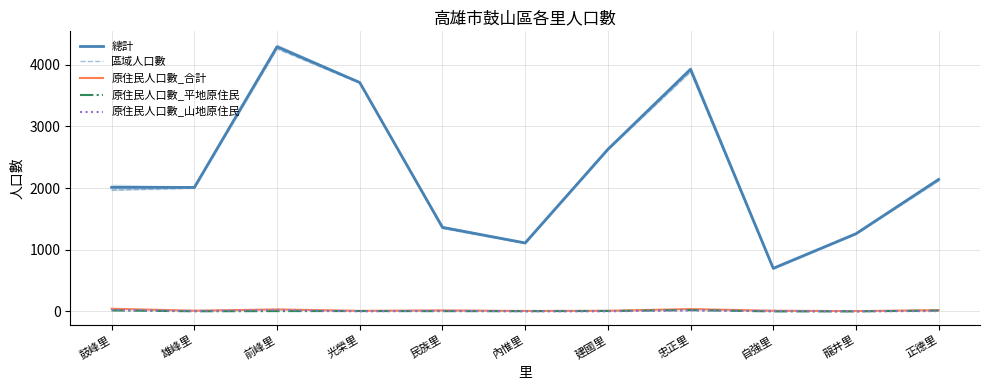

Where does the 原住民人口數_合計 series first go above 12?

鼓峰里